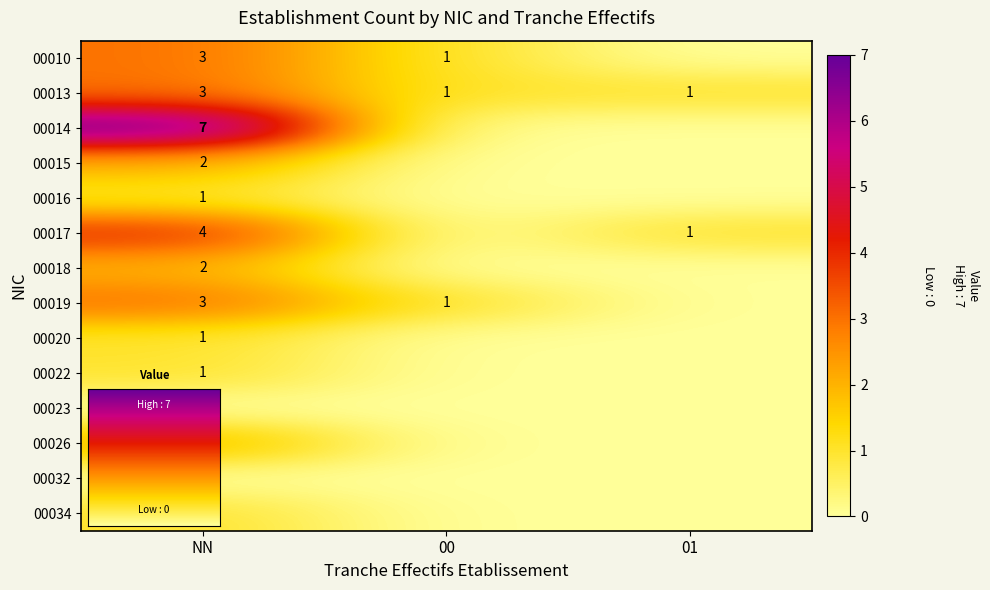

How many data points in row_2 are above 0?

1